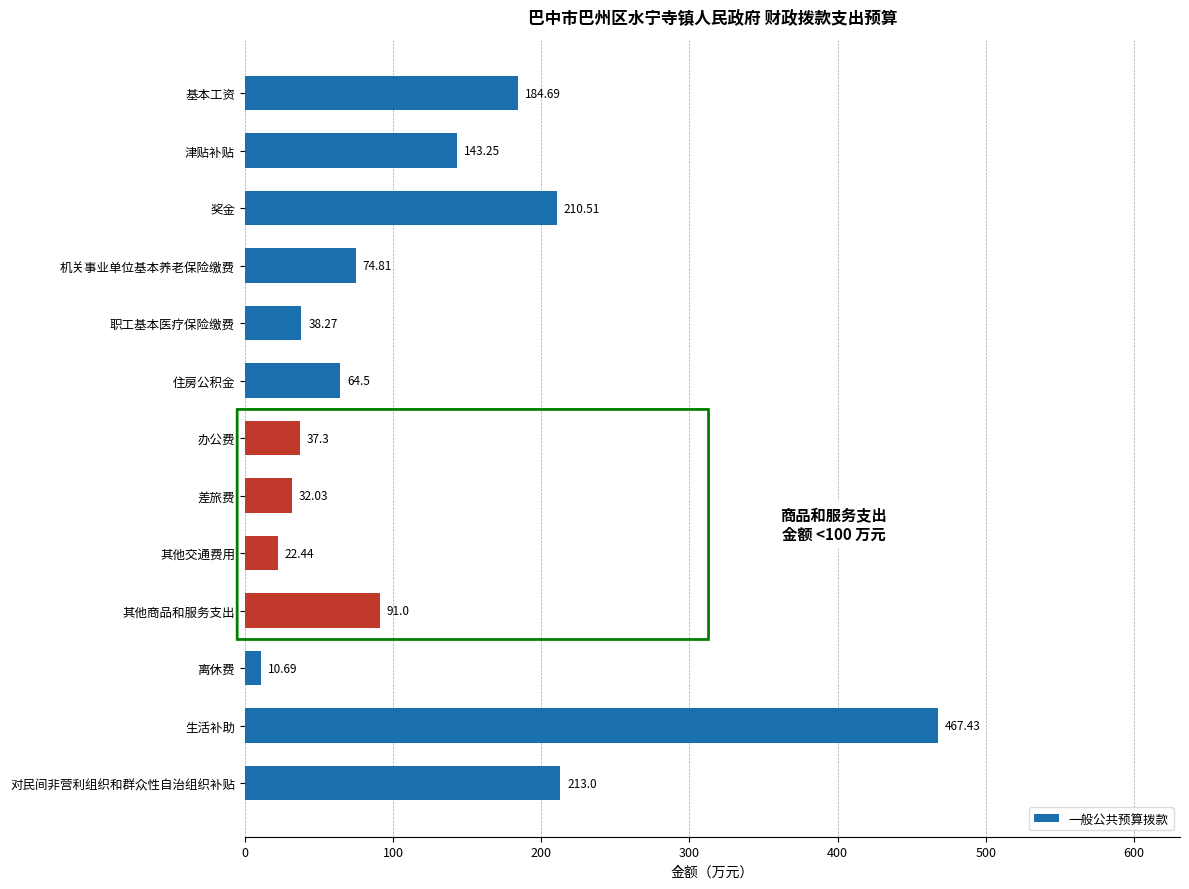

What is the sum of all values?

1589.9